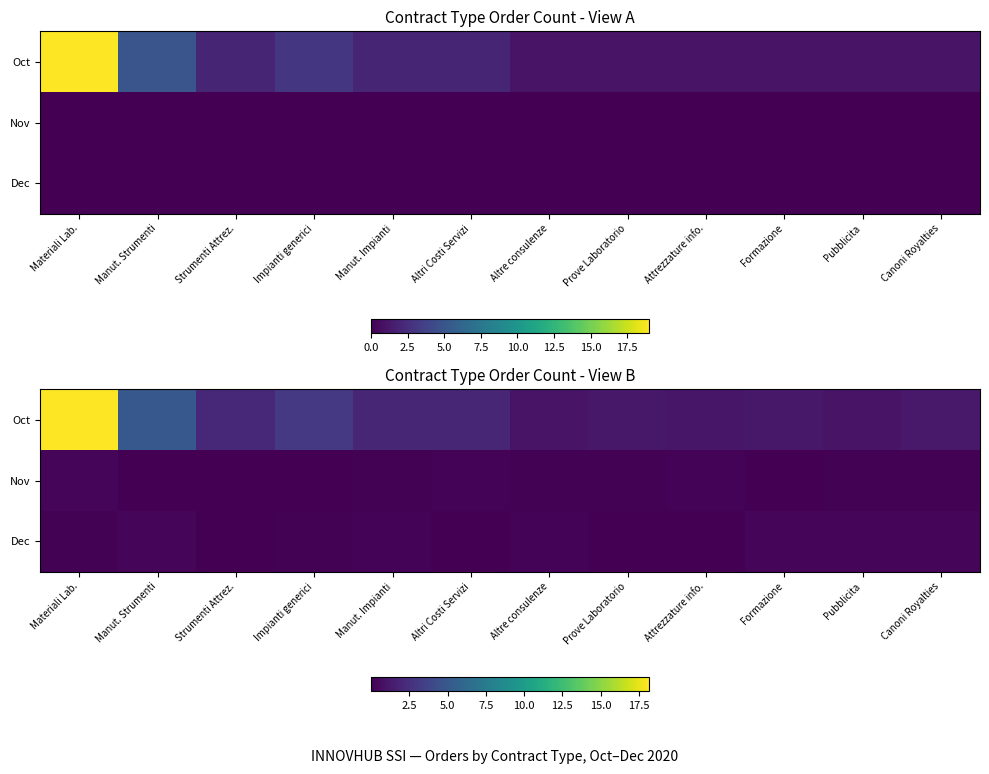

At which label is Nov closest to 0?

Formazione